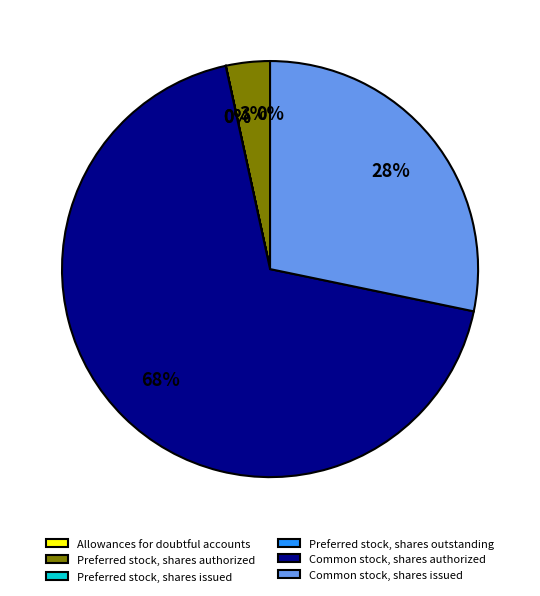

True or false: Common stock, shares issued accounts for 28% of the total.

True